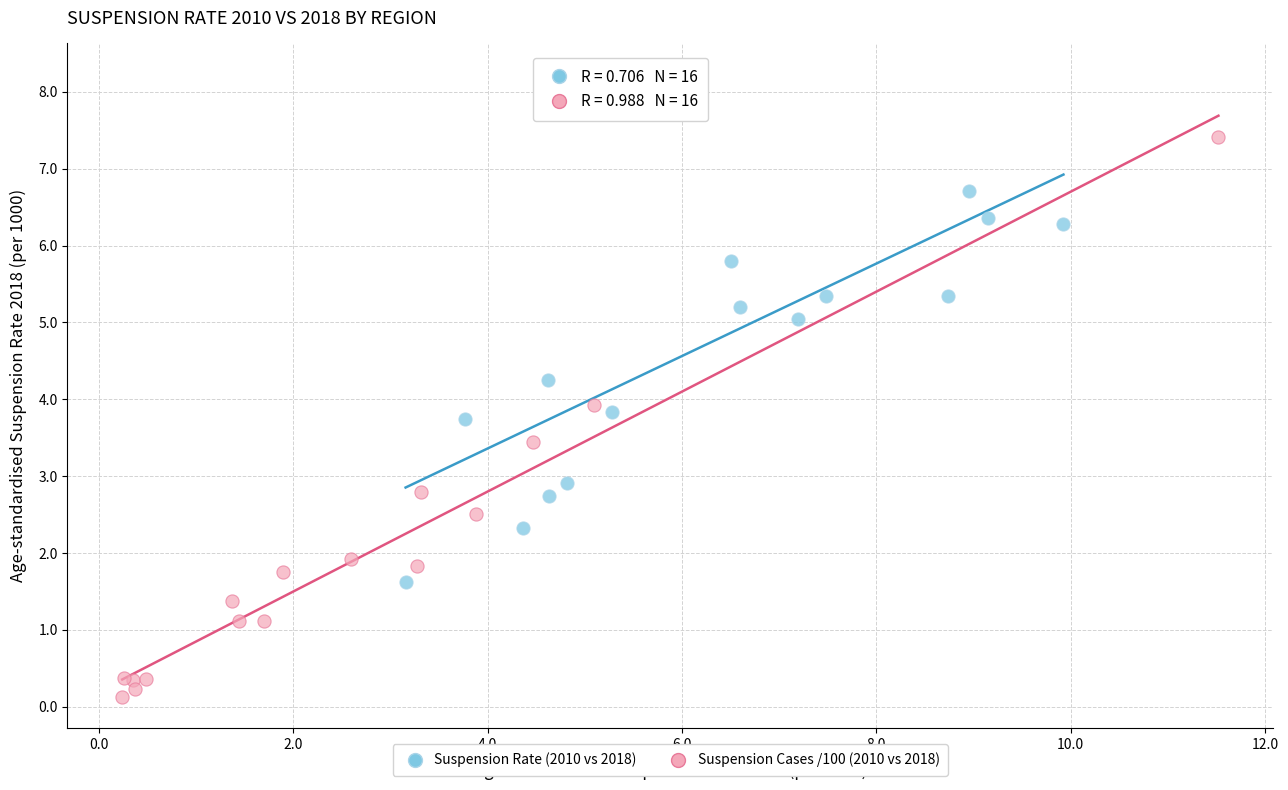

Which series contains the lowest Y value?

Suspension Cases /100 (2010 vs 2018)